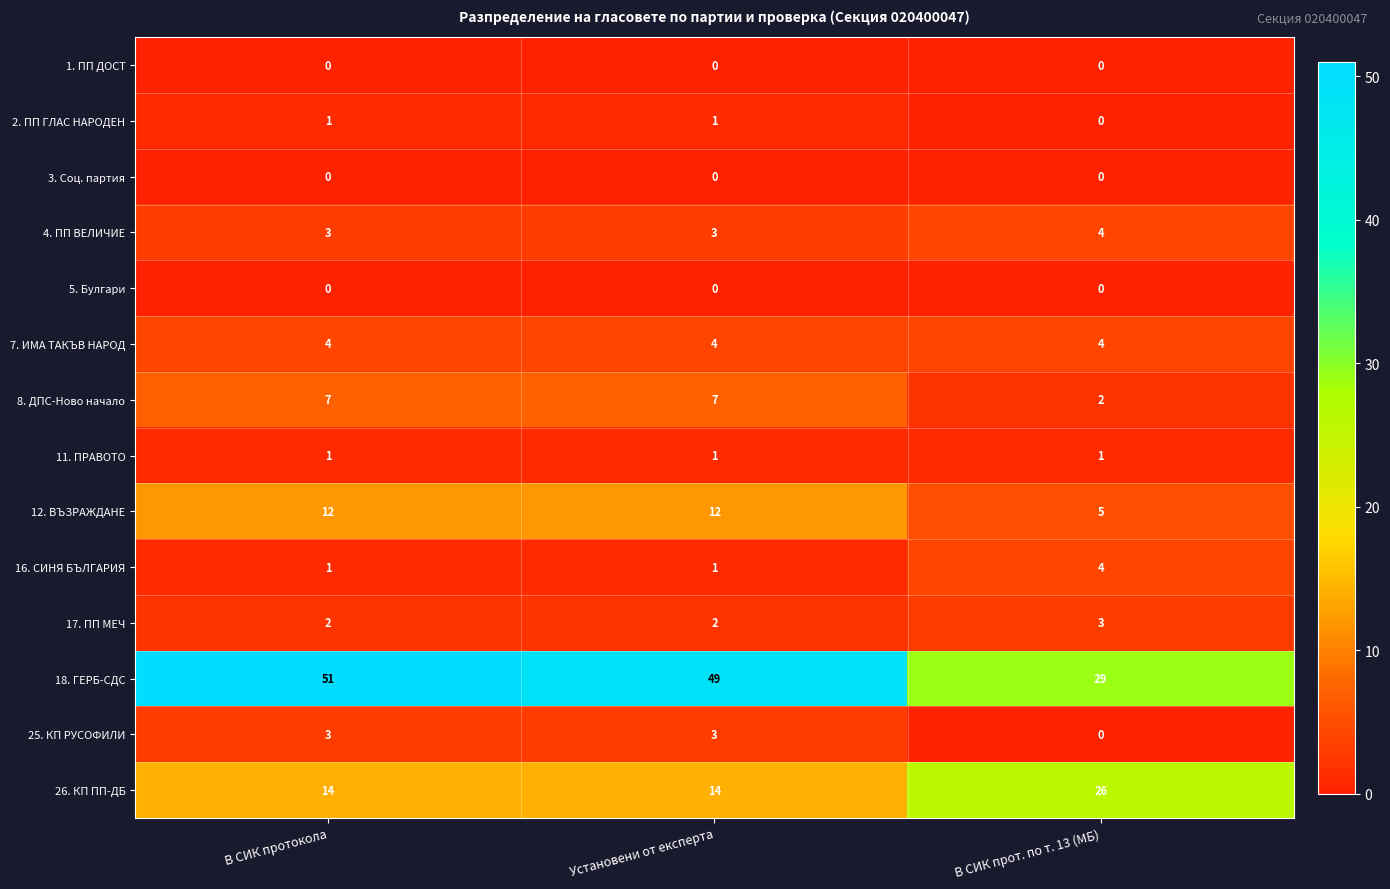

Between В СИК протокола and Установени от експерта, which series saw the biggest shift?

18. ГЕРБ-СДС